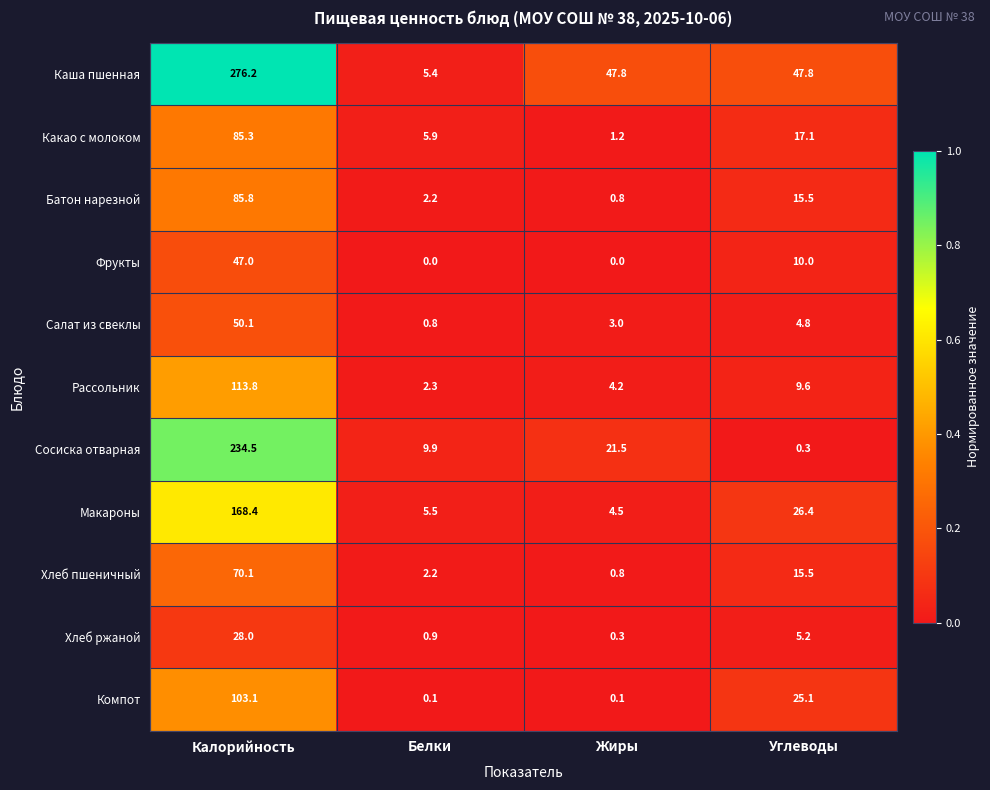

The Рассольник series shows 0.4 at Калорийность. True or false?

True